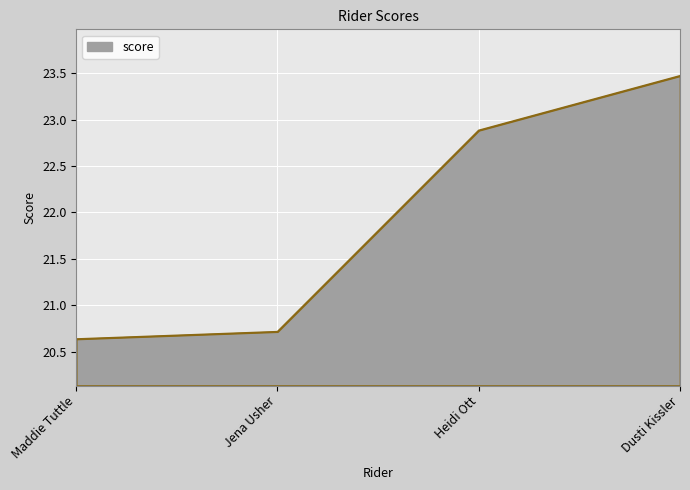

Which has a higher value, Jena Usher or Heidi Ott?

Heidi Ott